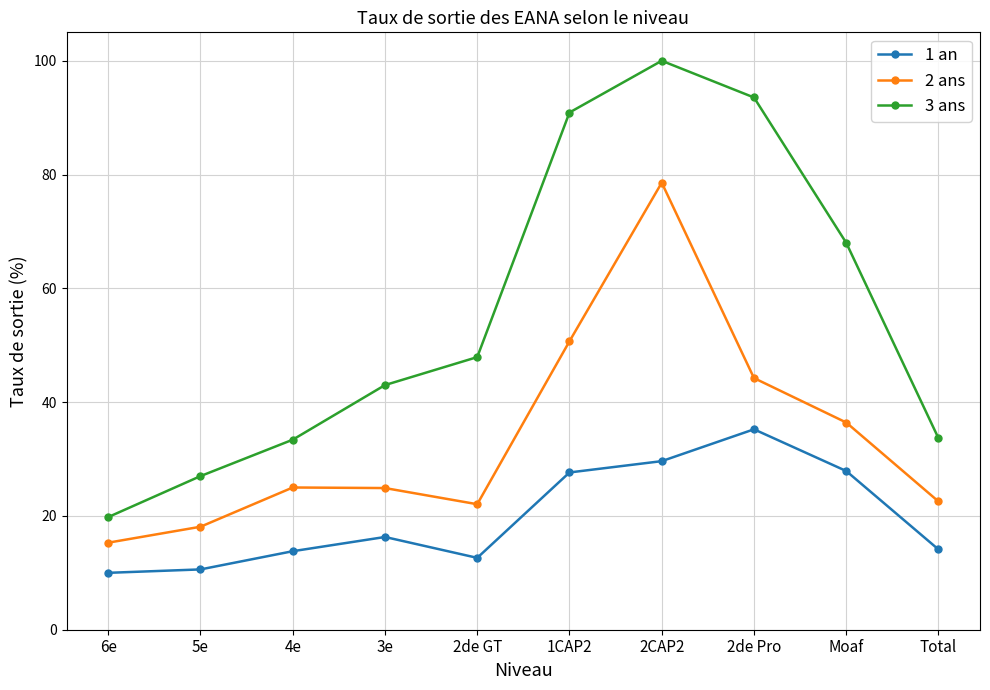

Between 2de Pro and Total, which series saw the biggest shift?

3 ans